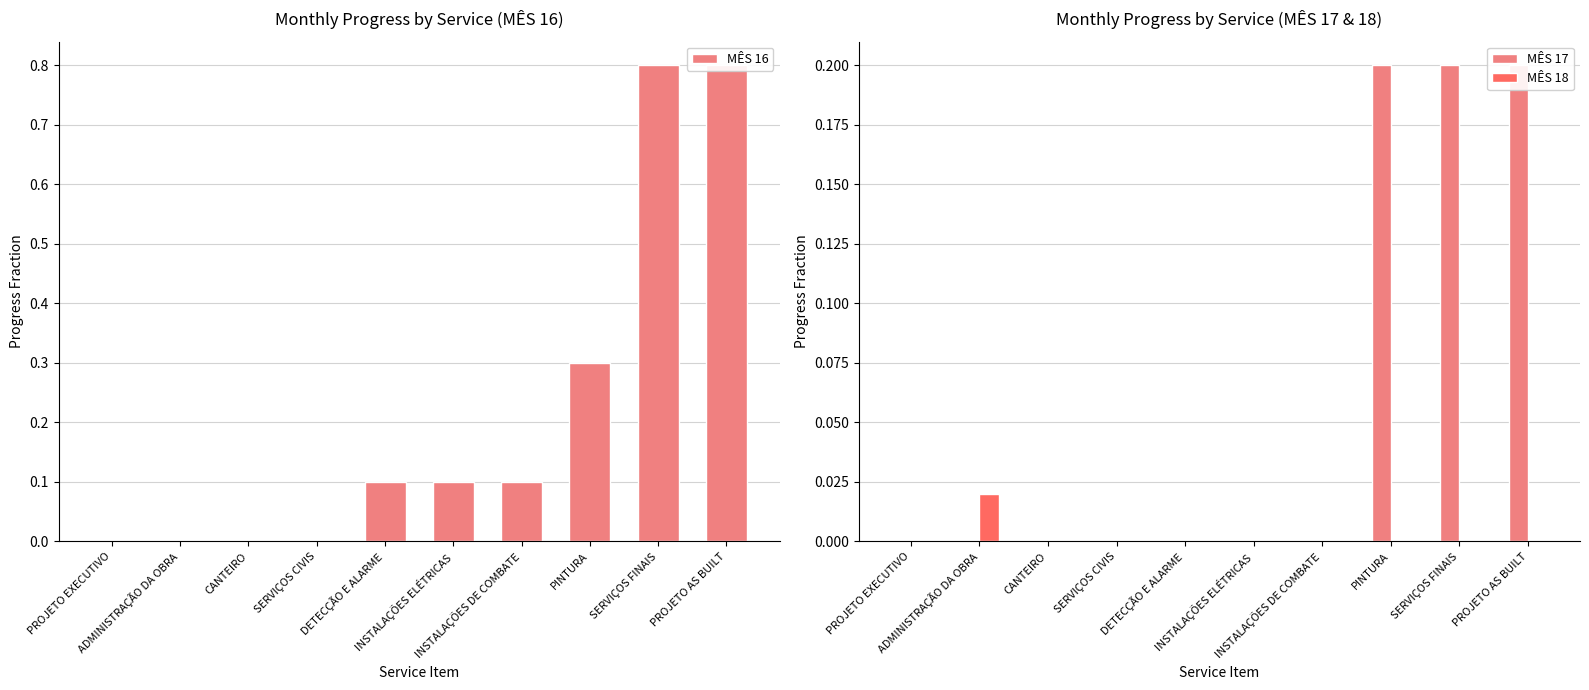

Does the chart contain stacked bars?

No